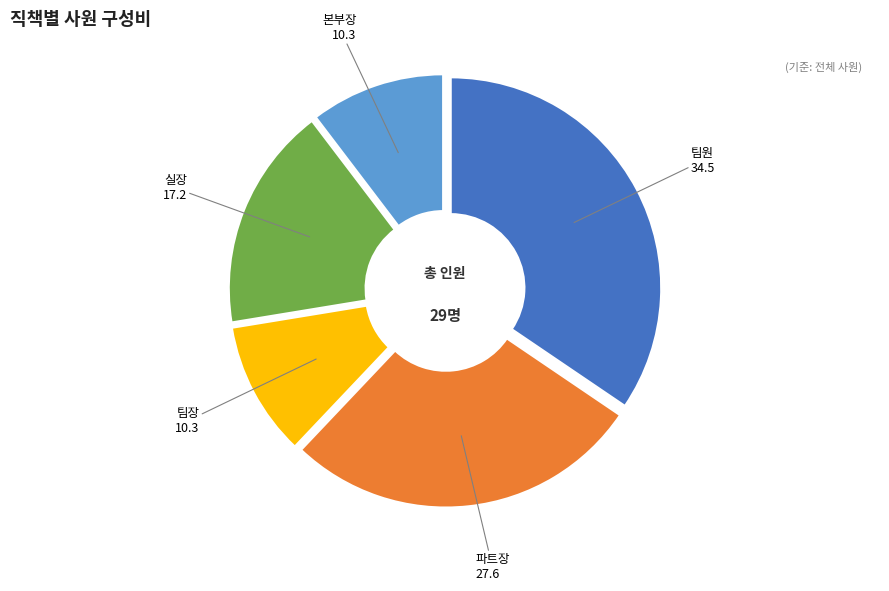

Which category has the biggest portion of the pie?

팀원